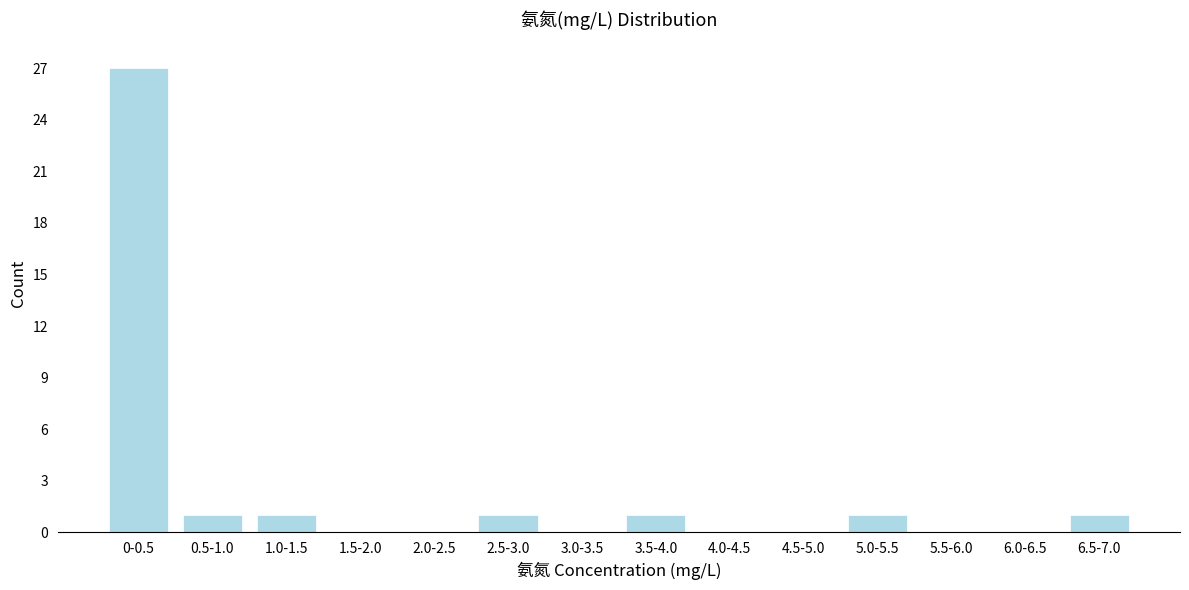

Reading right to left, transcribe all the data shown in this chart.

6.5-7.0=1	6.0-6.5=0	5.5-6.0=0	5.0-5.5=1	4.5-5.0=0	4.0-4.5=0	3.5-4.0=1	3.0-3.5=0	2.5-3.0=1	2.0-2.5=0	1.5-2.0=0	1.0-1.5=1	0.5-1.0=1	0-0.5=27